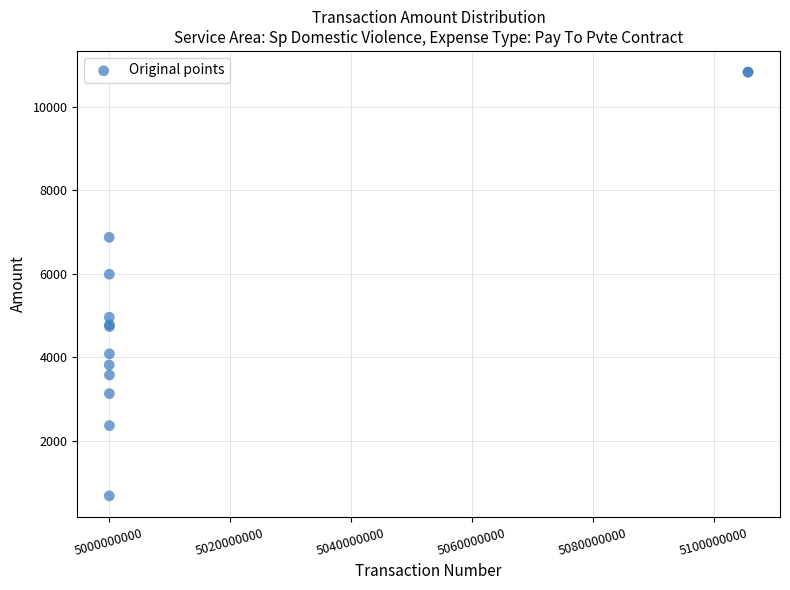

What Y value in the scatter plot is closest to 5749?

5982.9